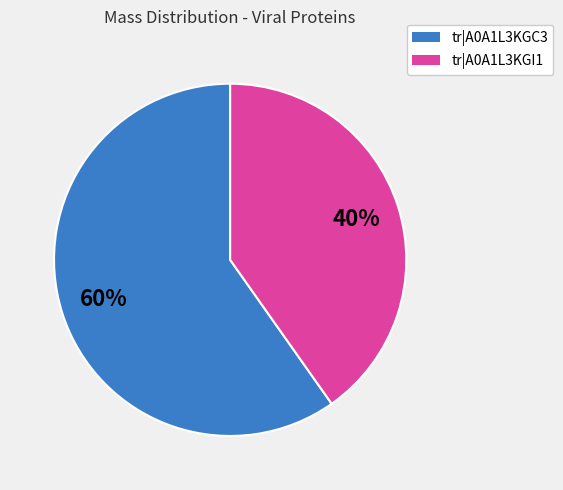

To the nearest percent, what is the difference between the largest and smallest slice percentages?

20%